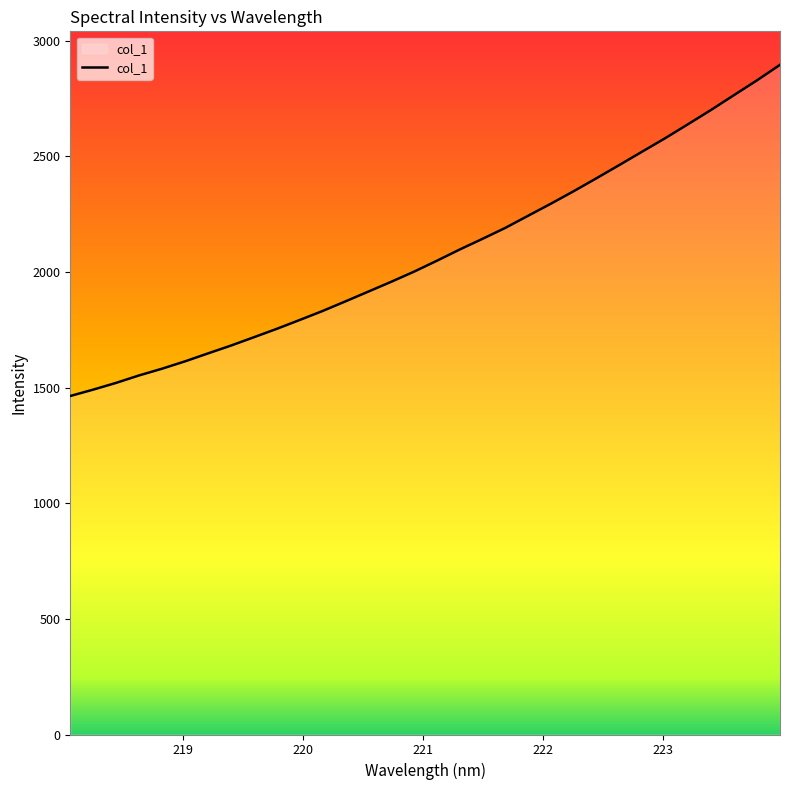

Reading left to right, what are all the values shown in this chart?

1463.8	1491.3	1520.5	1552.7	1581.7	1613.4	1647.6	1681.4	1717.4	1753.8	1792.0	1830.9	1872.5	1914.9	1957.3	2001.2	2048.5	2097.3	2143.6	2191.1	2243.8	2296.2	2350.5	2406.7	2464.0	2522.0	2579.8	2640.3	2701.8	2765.6	2829.2	2895.9